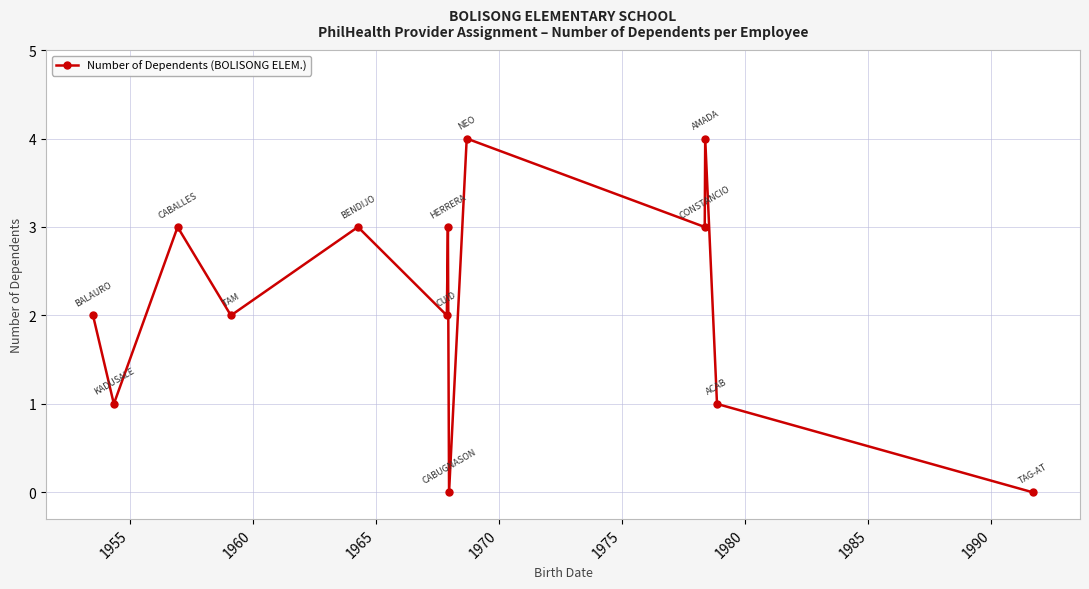

What is the greatest value displayed?

4